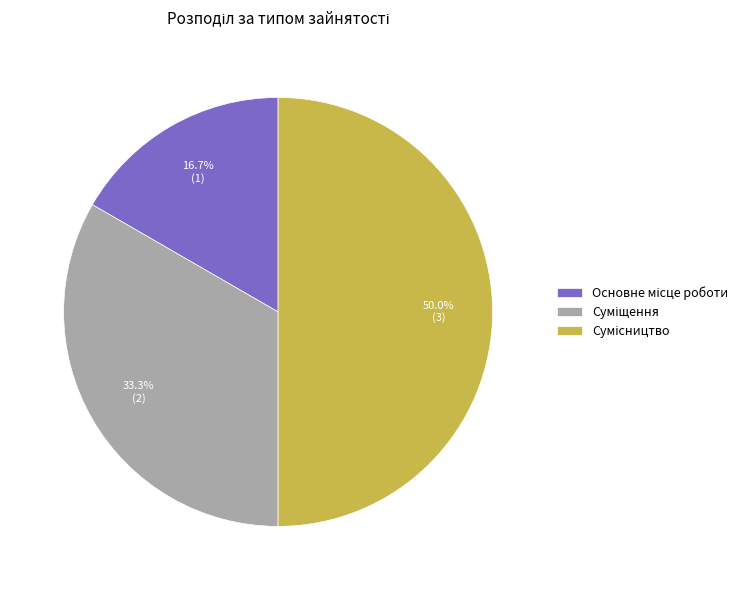

Count the number of slices in the pie.

3